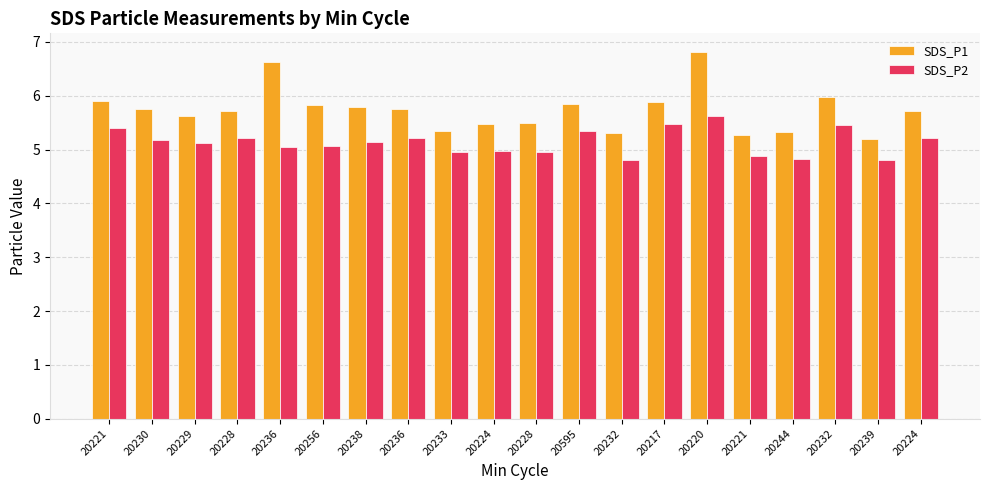

What is the sum of the SDS_P2 values at 20595 and 20236?

10.4